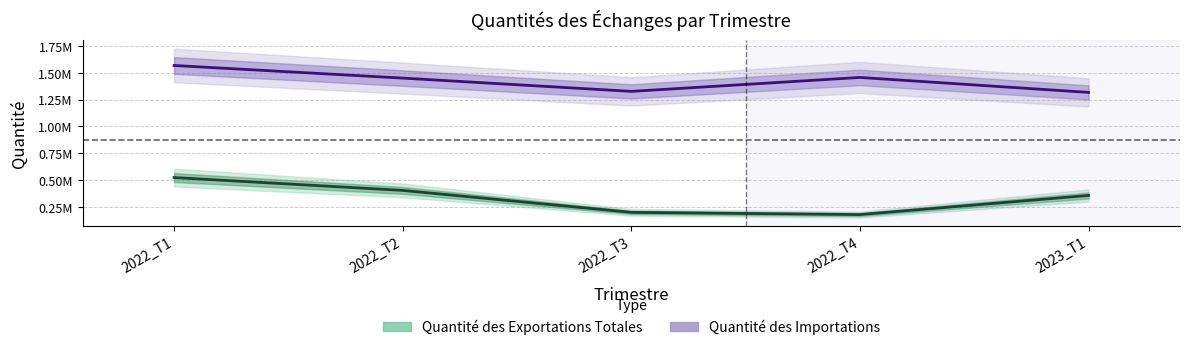

True or false: Quantité des Importations has more than 2 interior local peaks.

False